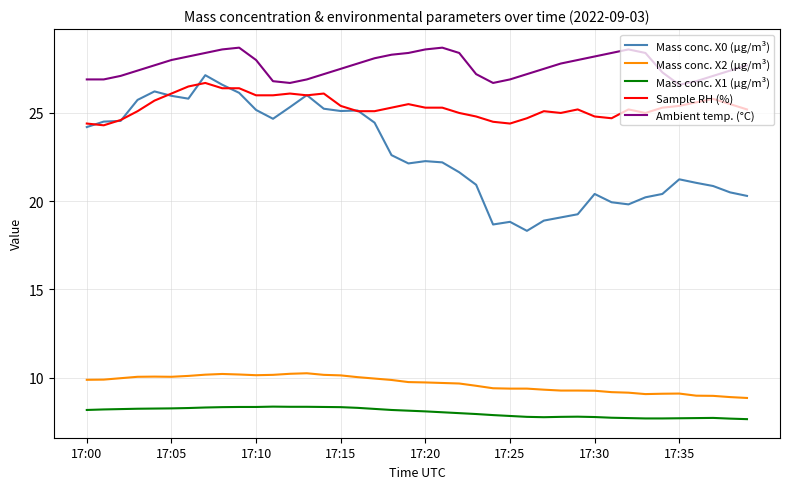

Which series has the widest spread of values?

Mass conc. X0 (μg/m³)